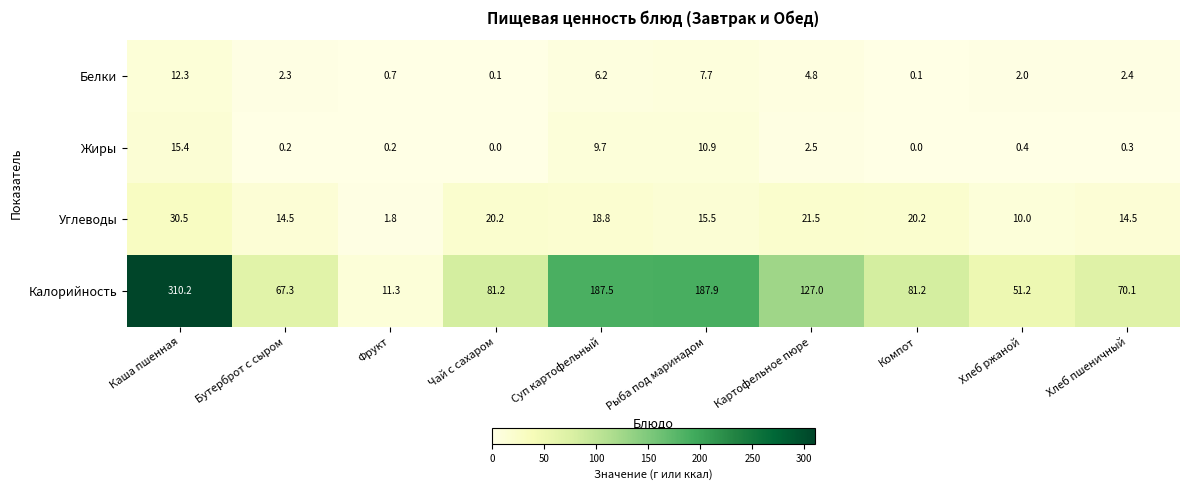

What is the spread (max minus min) of values at Фрукт?

11.1